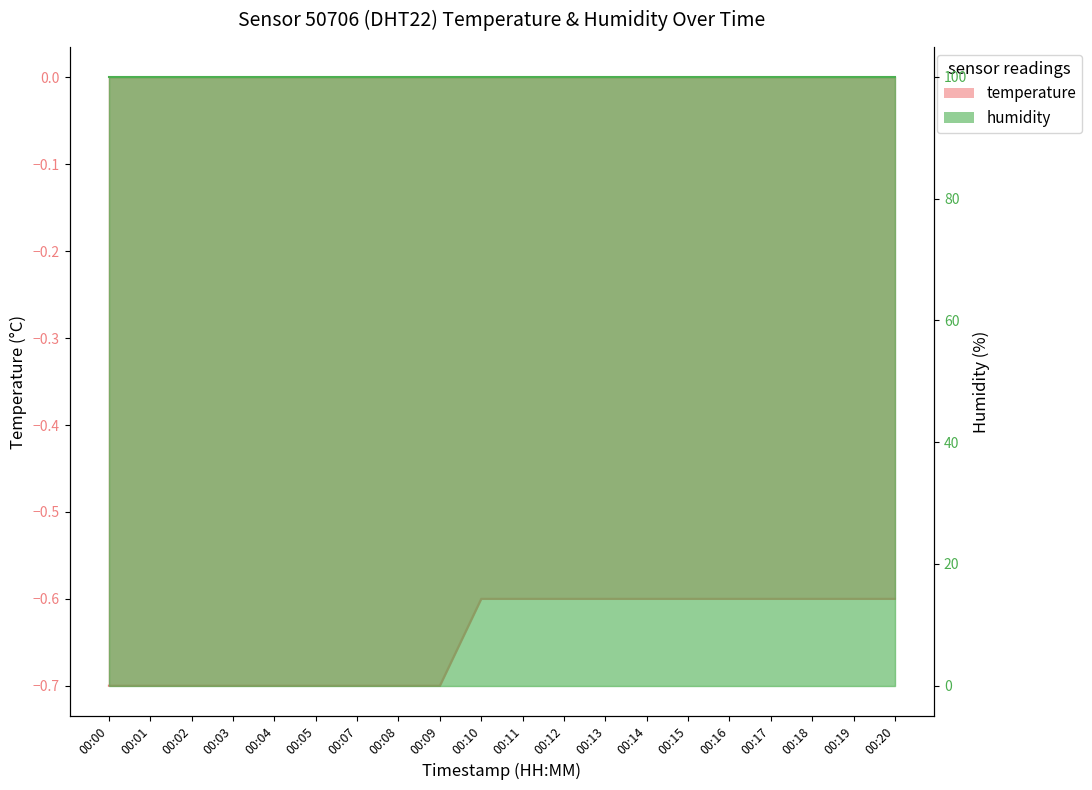

What is the difference between the maximum and minimum values?

0.1